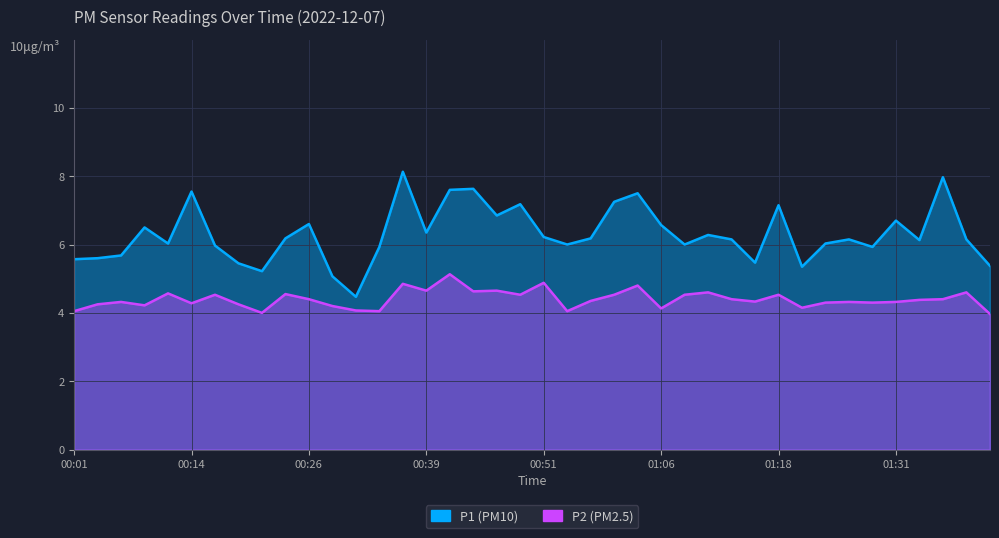

What are all the series names shown in the legend?

P1, P2